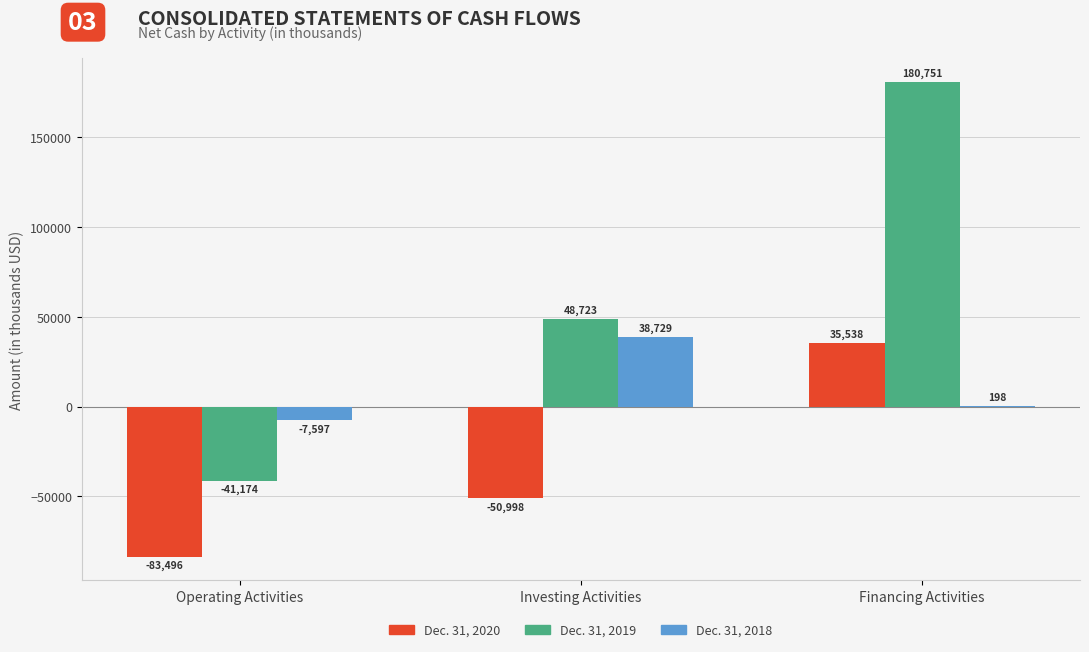

Which series has the largest total across all categories?

Dec. 31, 2019